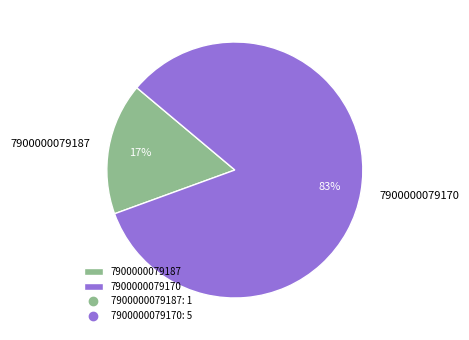

Count the number of slices in the pie.

2